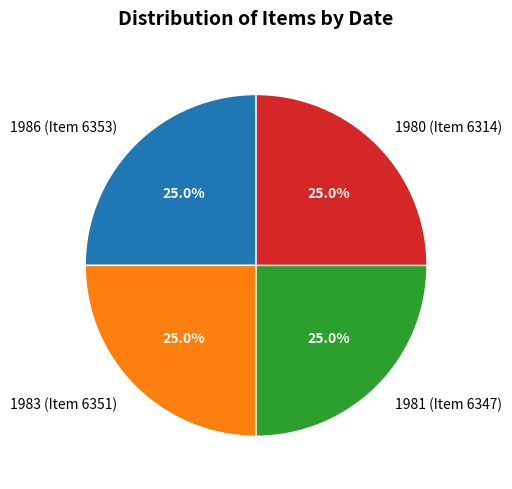

What is the ratio of the value at 1981 (Item 6347) to the value at 1986 (Item 6353)?

1.0